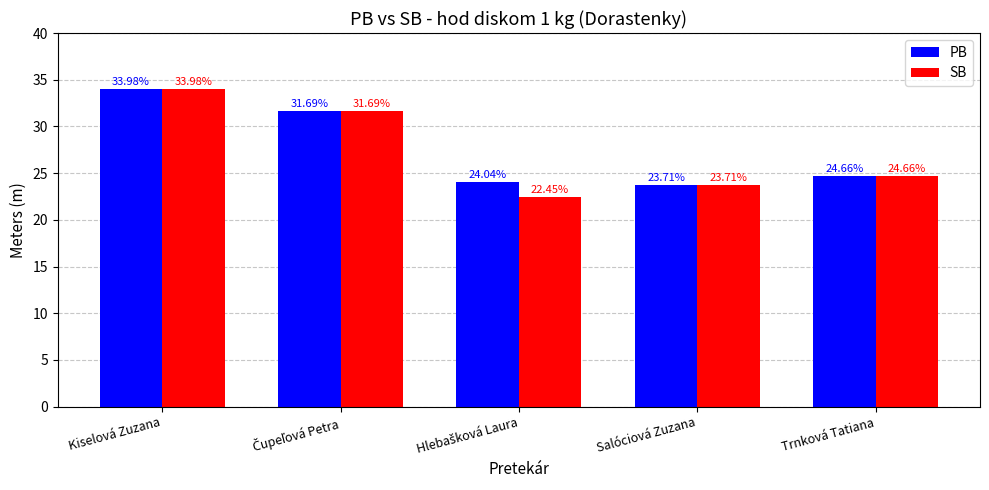

Rank the series by their average value, from highest to lowest.

PB, SB